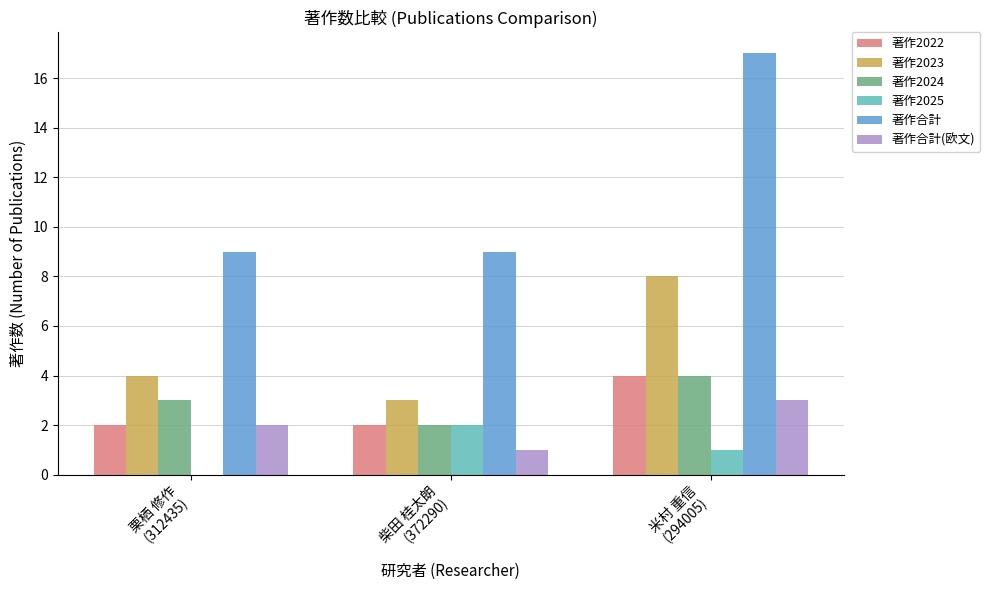

What is the sum of all 著作2024 values?

9